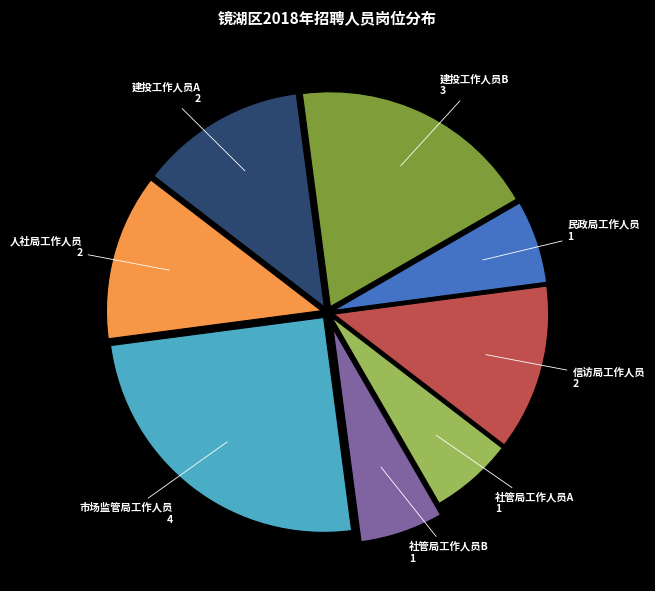

Which category has the biggest portion of the pie?

市场监管局工作人员